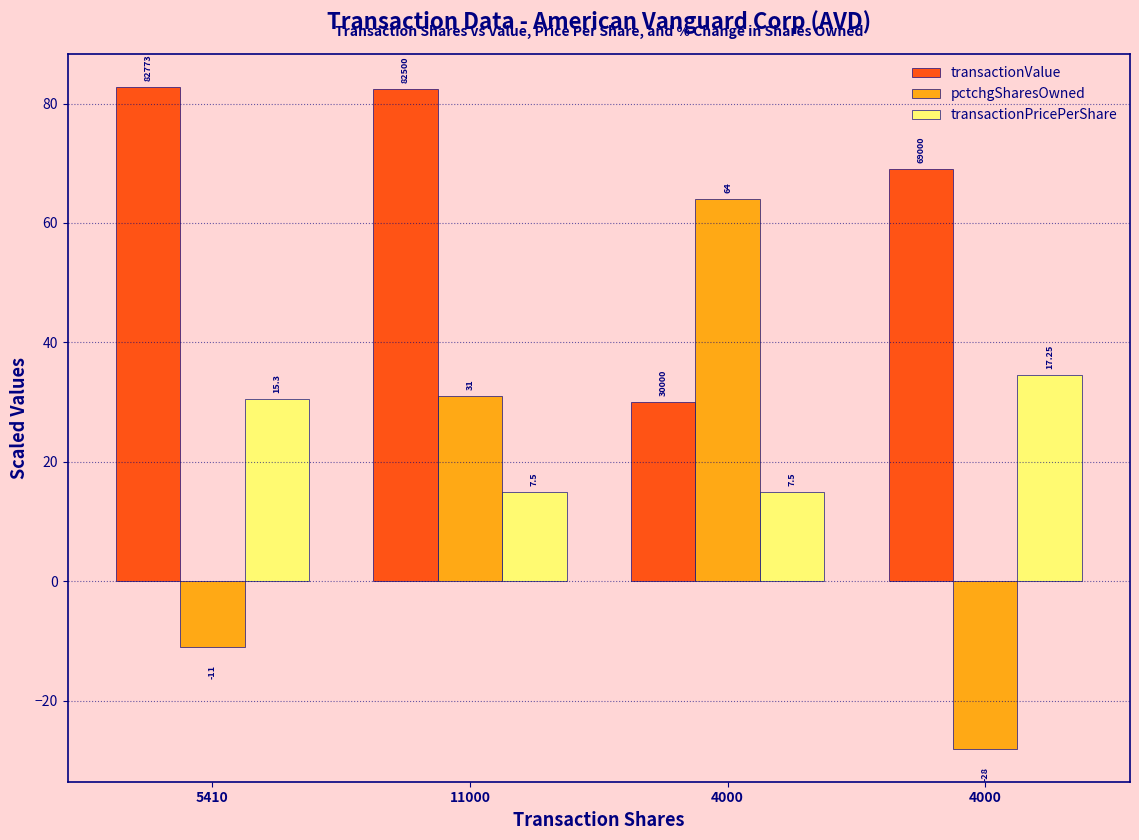

How many groups of bars are there?

4